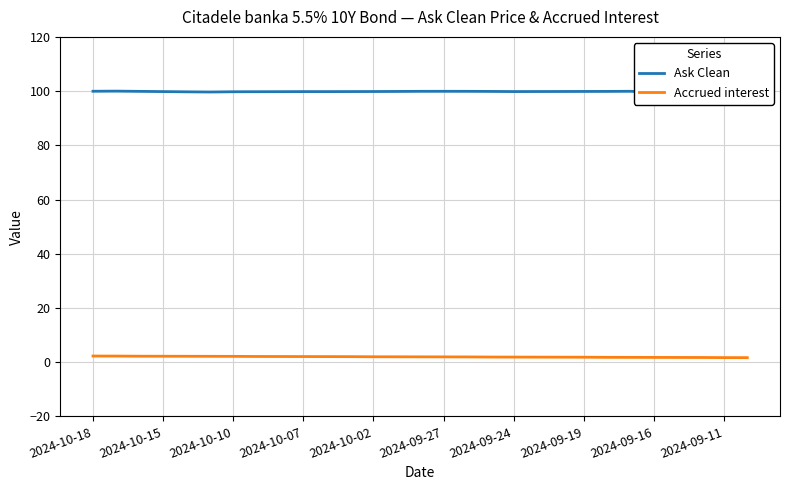

Reading right to left, what are all the values shown in this chart?

Ask Clean: 99.6	99.6	99.5	99.5	99.6	99.9	99.9	99.9	99.9	99.8	99.8	99.9	99.9	99.9	99.9	99.9	99.8	99.8	99.8	99.8	99.8	99.8	99.8	99.7	99.7	99.8	99.9	100.0	99.9
Accrued interest: 1.7	1.7	1.7	1.7	1.7	1.8	1.8	1.8	1.8	1.9	1.9	1.9	1.9	1.9	2.0	2.0	2.0	2.0	2.0	2.1	2.1	2.1	2.1	2.2	2.2	2.2	2.2	2.2	2.3